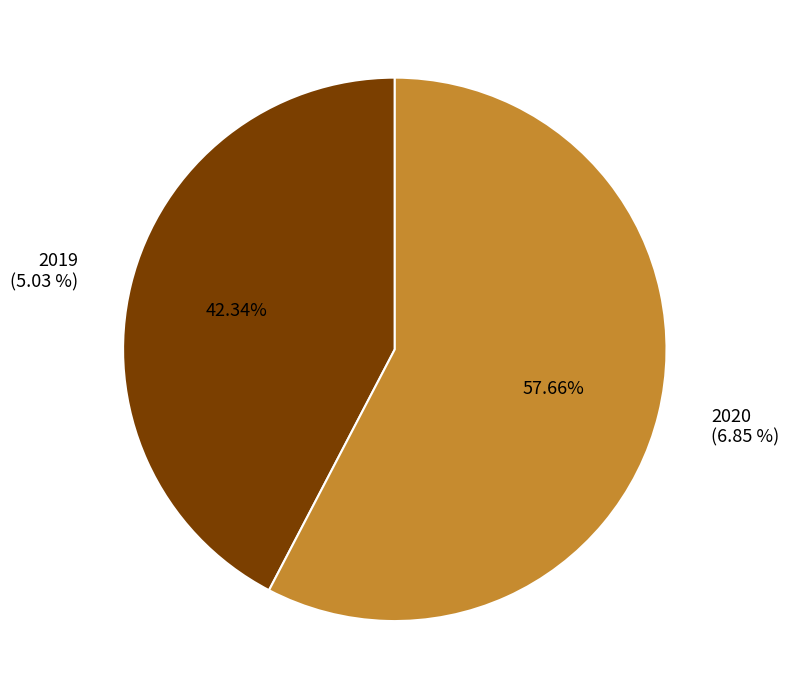

What is the majority slice?

2020